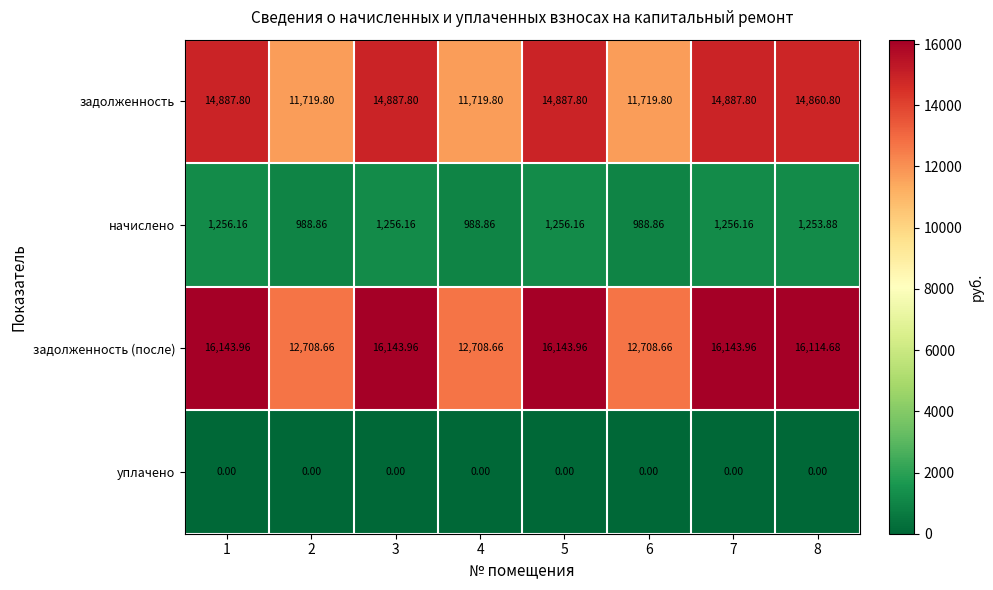

Which series has the largest range (max minus min)?

задолженность (после)